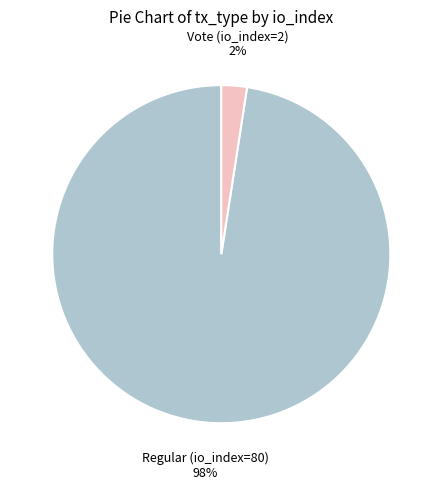

Rank the categories by value from lowest to highest.

Vote (io_index=2), Regular (io_index=80)